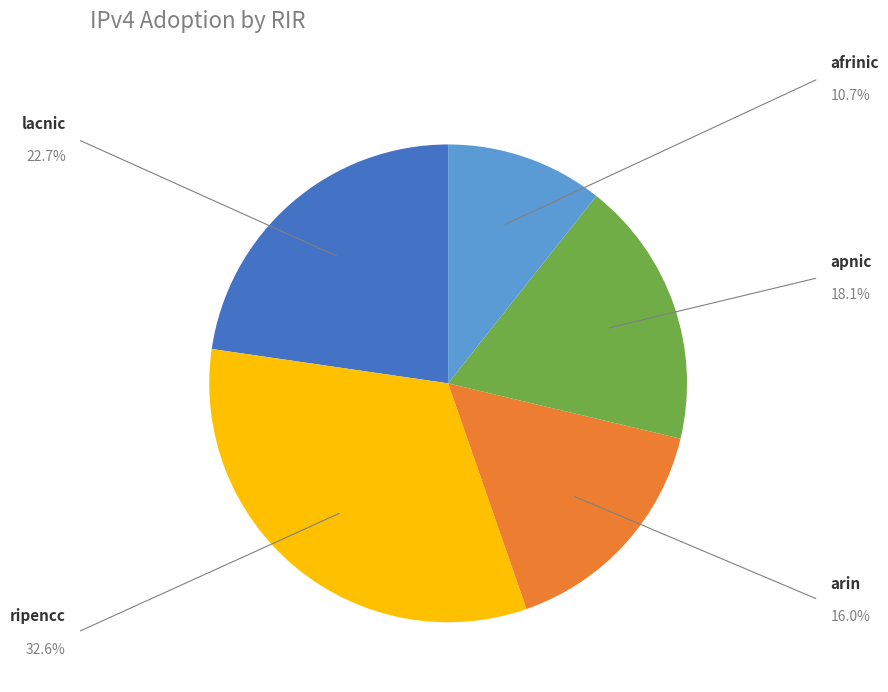

Is there any slice that represents more than half of the pie?

No